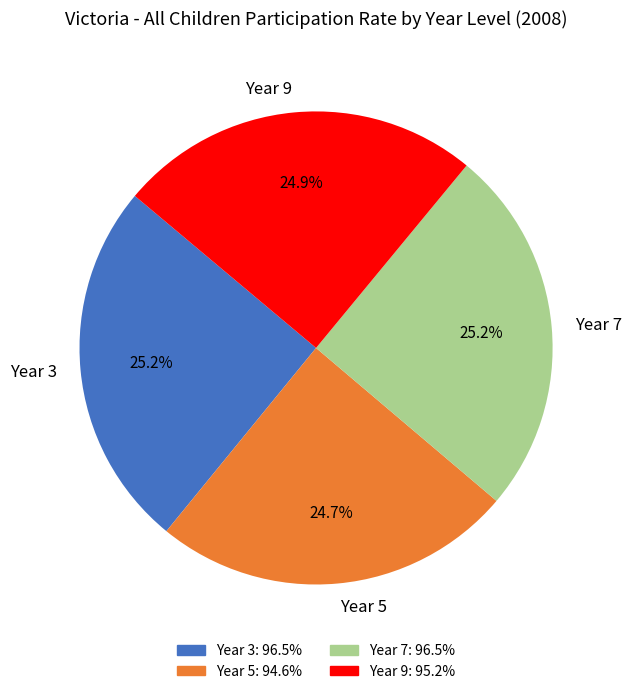

What is the ratio of the value at Year 3 to the value at Year 9?

1.0